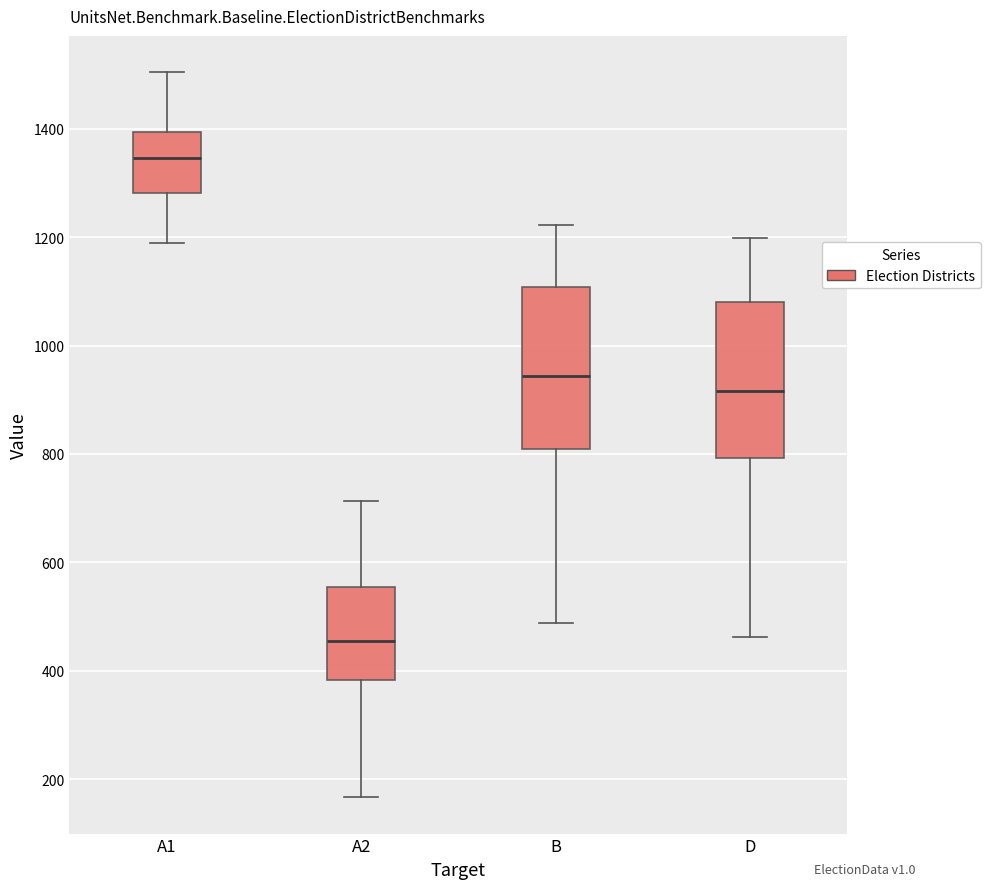

Reading left to right, transcribe this box plot: for each box, give where its median line is, the range the box spans, and where its two whiskers end, as read against the y-axis. The values are not printed on the chart, so give them approximately, as read against the axis.

A1: median 1340, box 1280 to 1400, whiskers 1180 to 1500
A2: median 460, box 380 to 560, whiskers 160 to 720
B: median 940, box 800 to 1100, whiskers 480 to 1220
D: median 920, box 800 to 1080, whiskers 460 to 1200